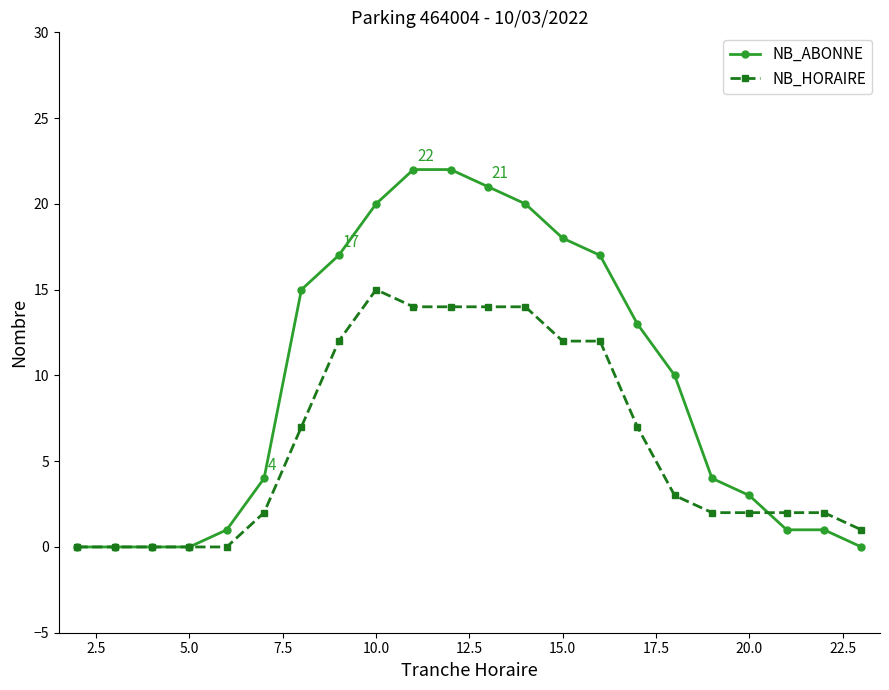

Which series has the largest total across all categories?

NB_ABONNE